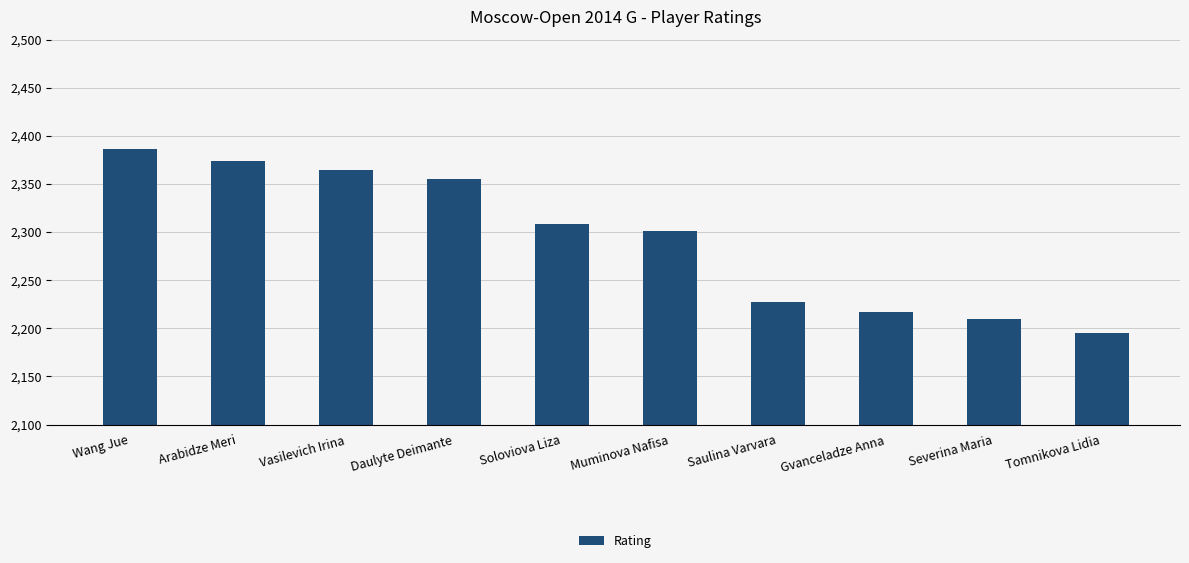

What is the value of the 8th bar from the left?

2217